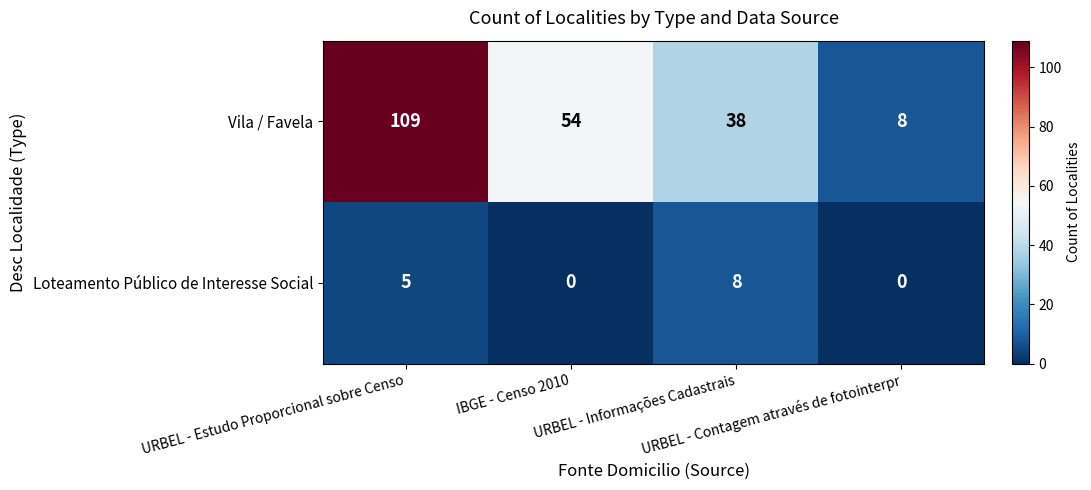

What is the difference between the second highest and second lowest values in the Vila / Favela series?

16